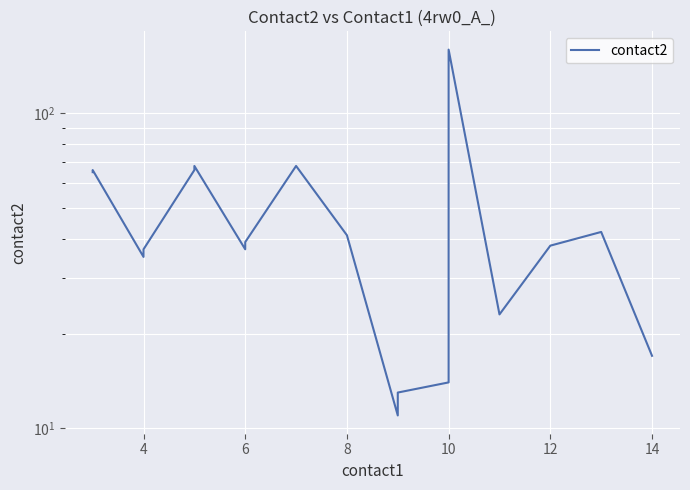

What is the greatest value displayed?

159